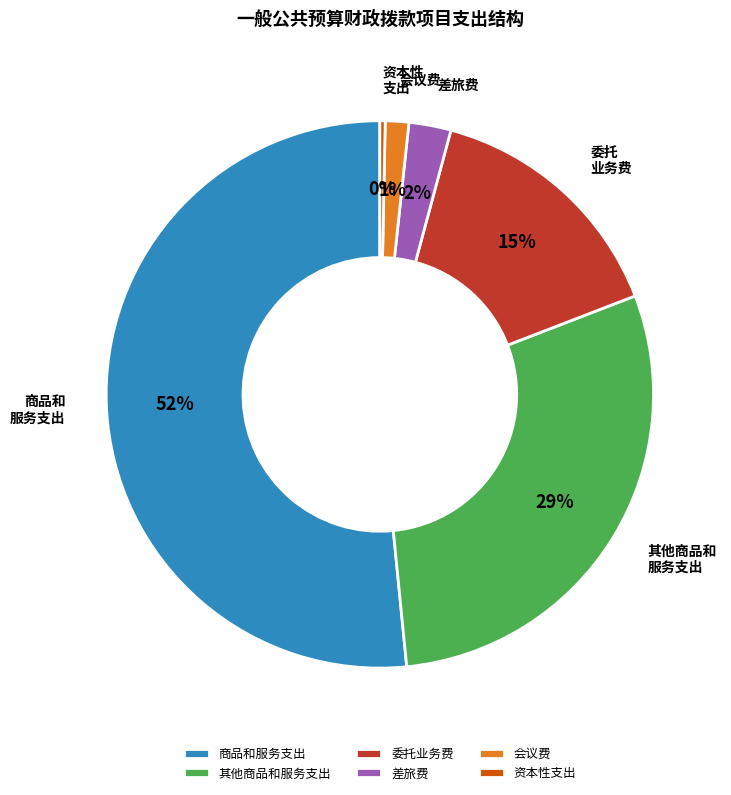

Is there any slice that represents more than half of the pie?

Yes